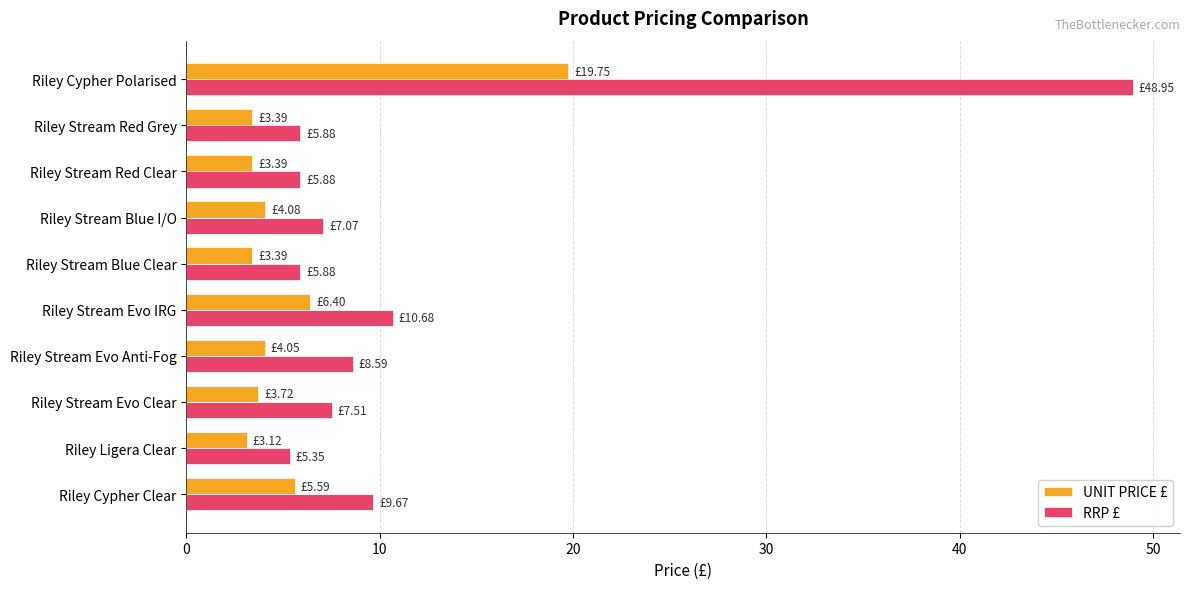

What is the average value of the RRP £ series?

11.5